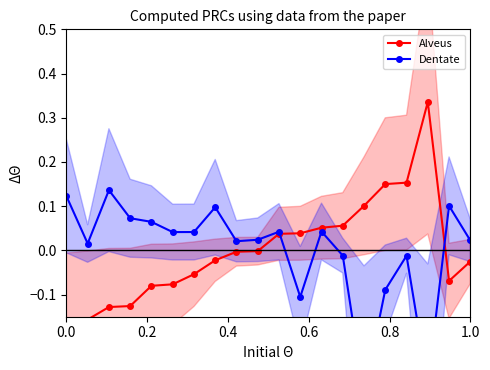

What is the minimum value for Alveus?

-0.2